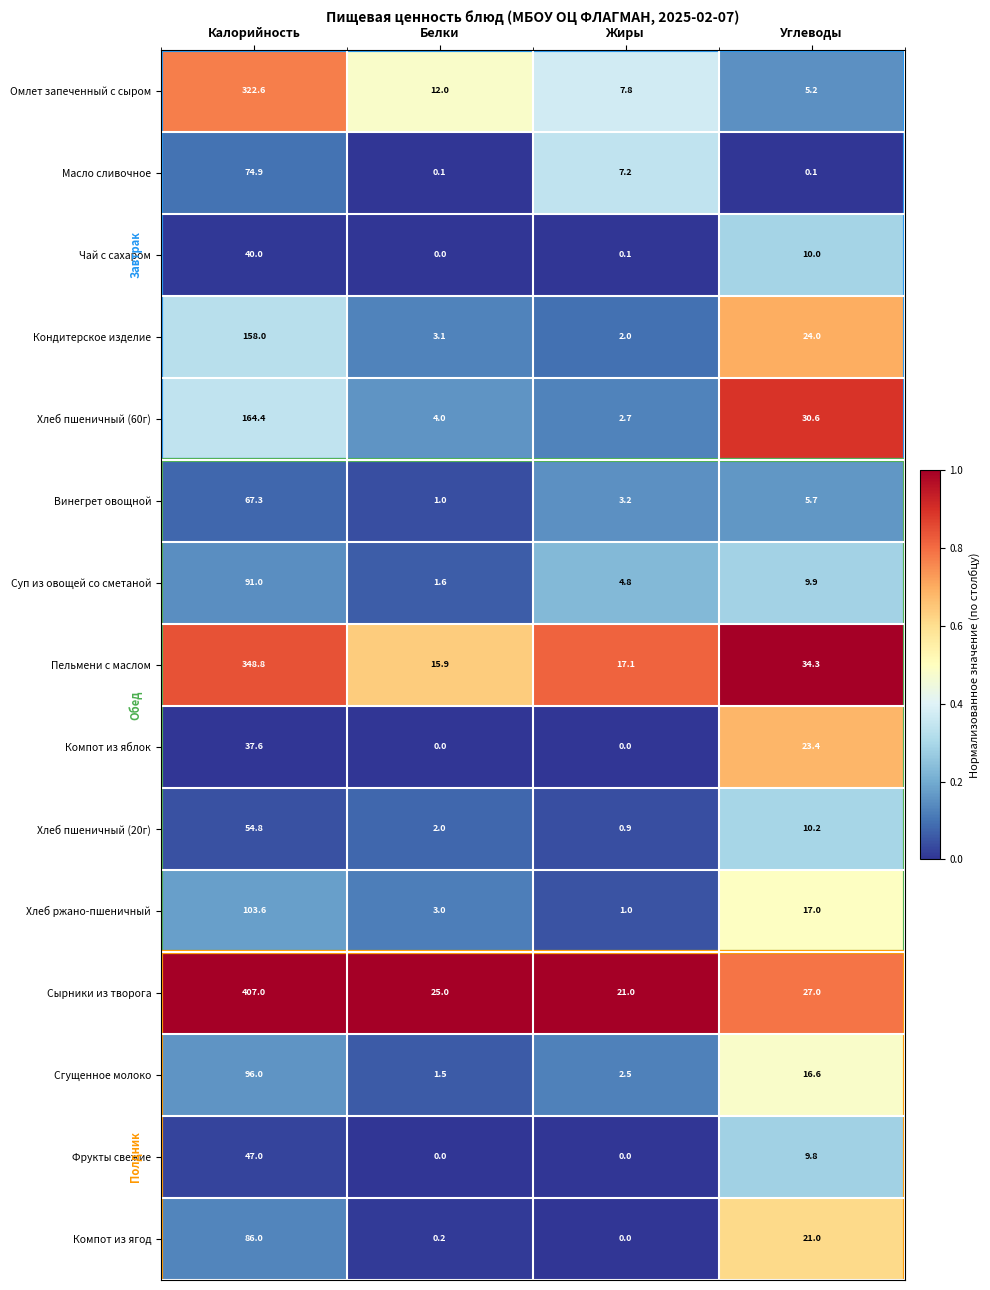

The Сгущенное молоко series shows 4.0 at Углеводы. True or false?

False